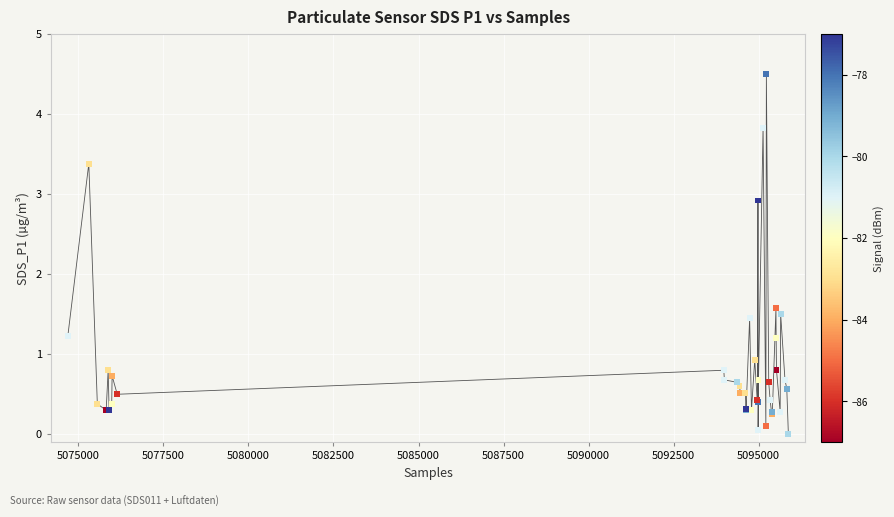

What Y value in the scatter plot is closest to 2?

1.6